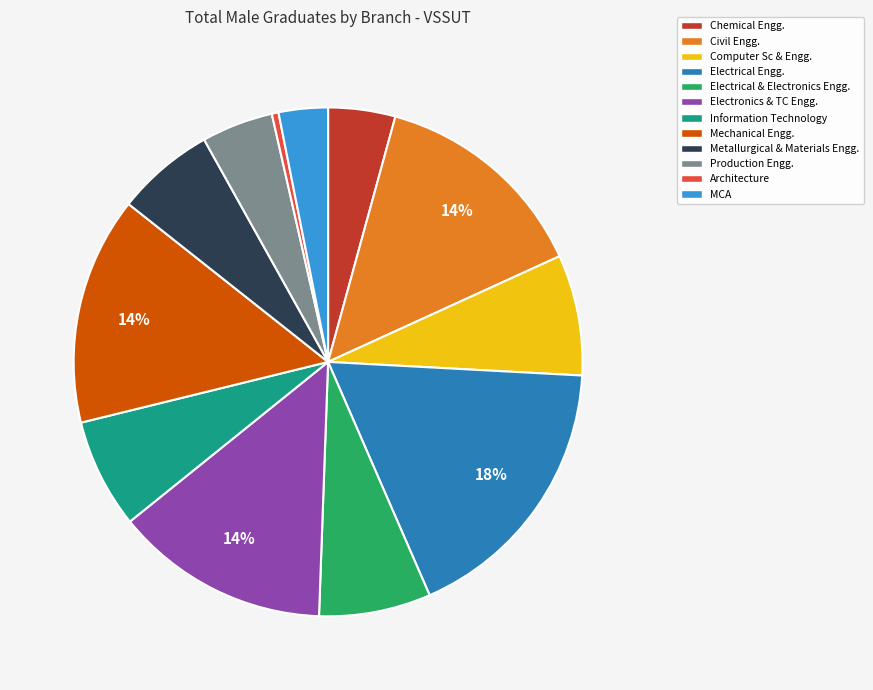

What percentage is the MCA slice, to the nearest percent?

3%